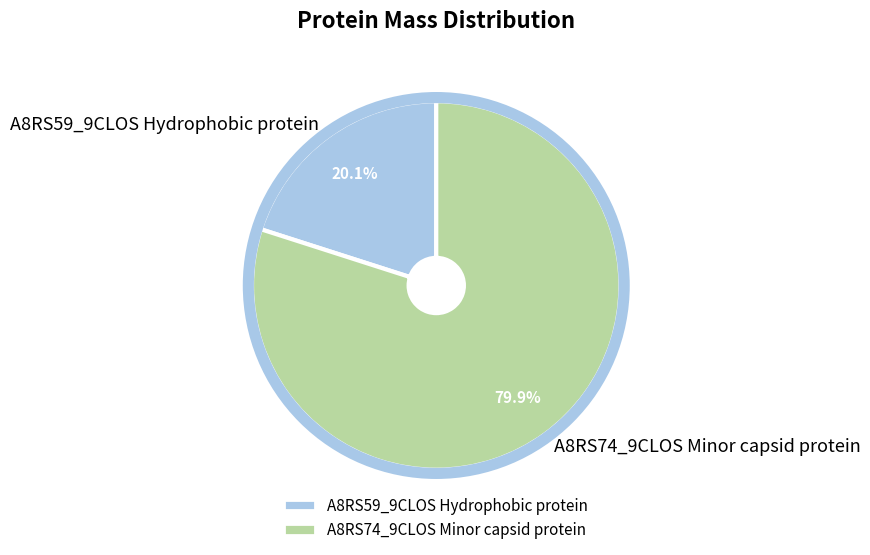

Is the sum of A8RS59_9CLOS Hydrophobic protein and A8RS74_9CLOS Minor capsid protein greater than half?

Yes